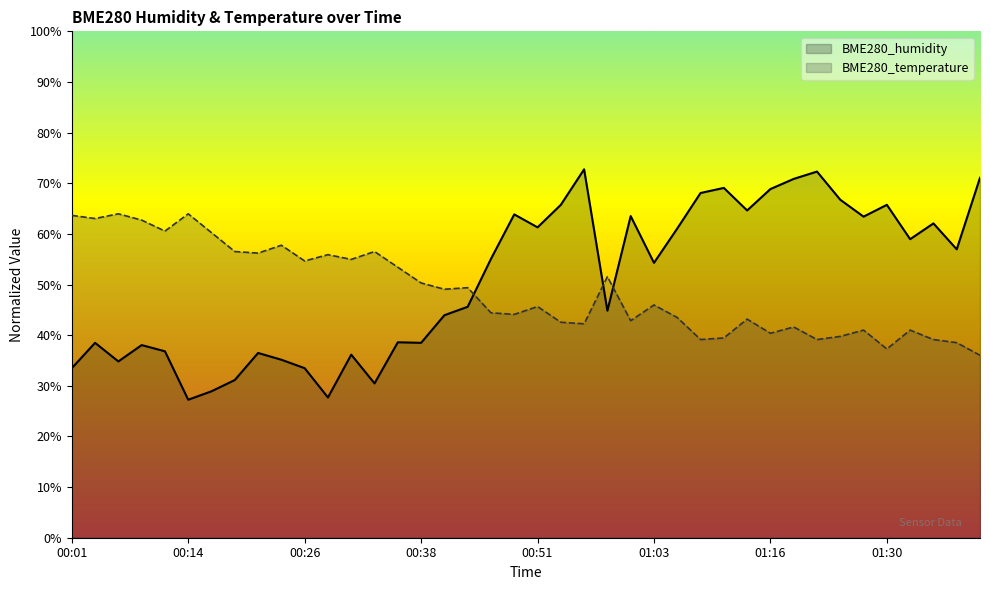

What is the label of the 34th point from the left?

01:24